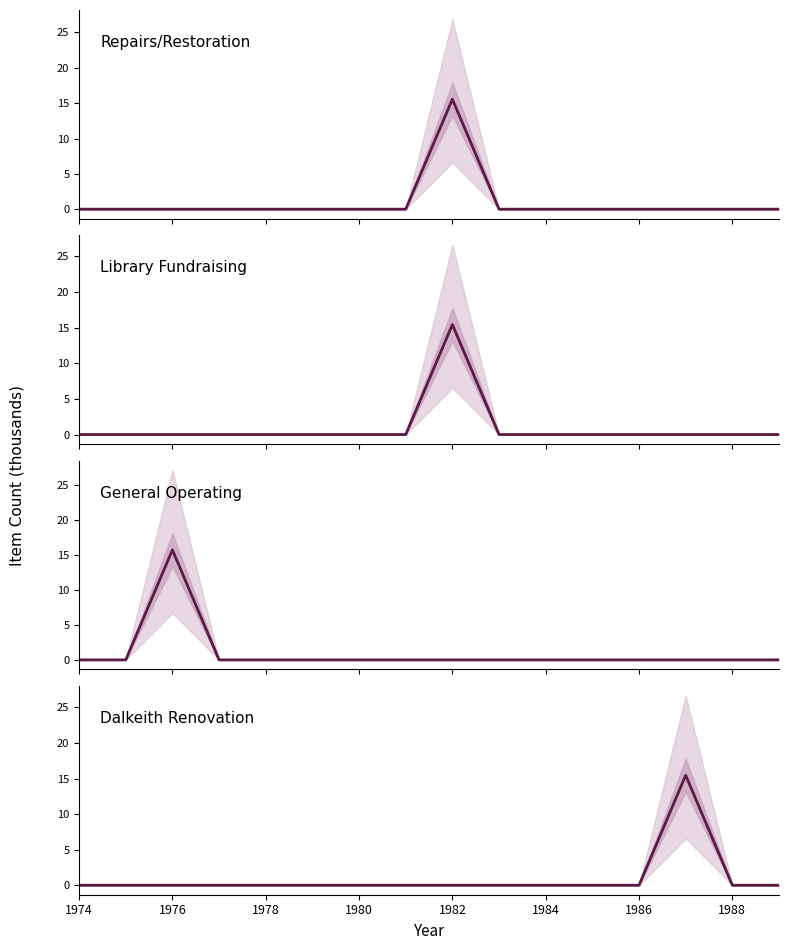

True or false: Dalkeith Renovation and Repairs/Restoration cross at least once.

False